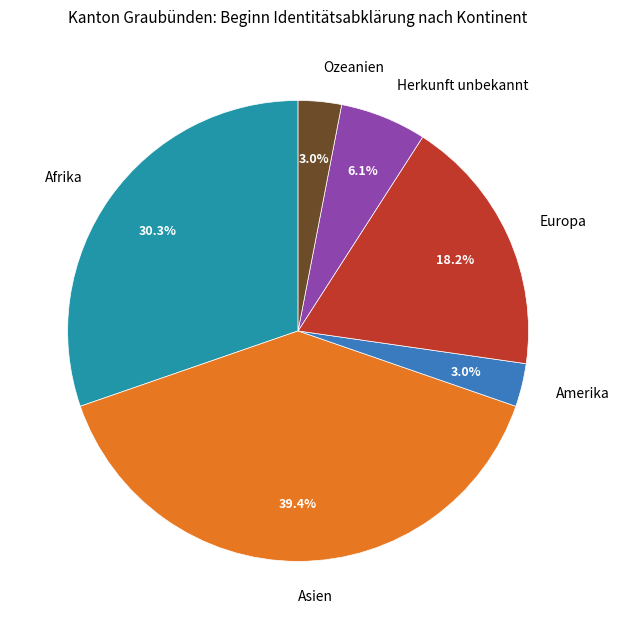

What is the total percentage of Afrika and Asien?

69.7%